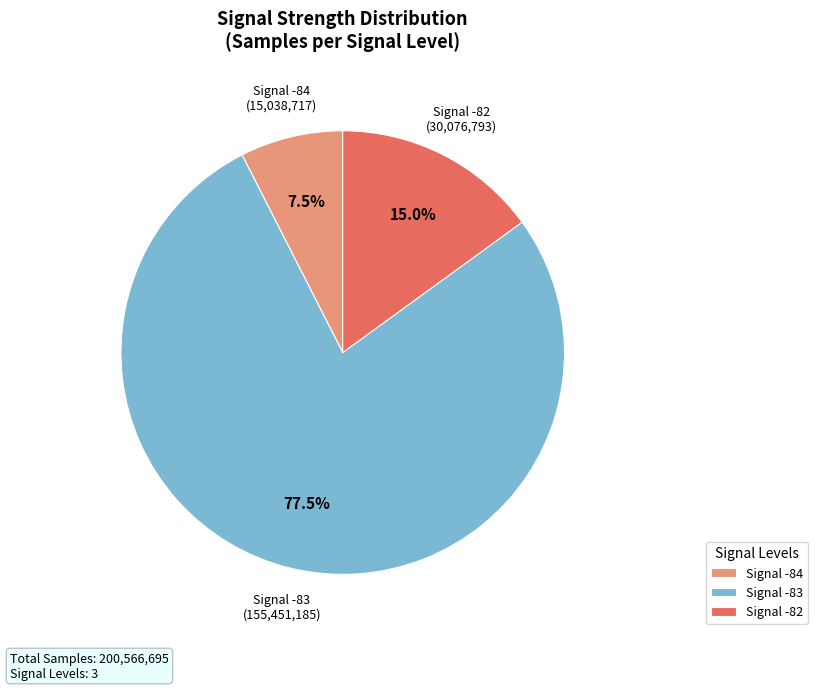

Do Signal -83 and Signal -84 together represent more than half of the pie?

Yes